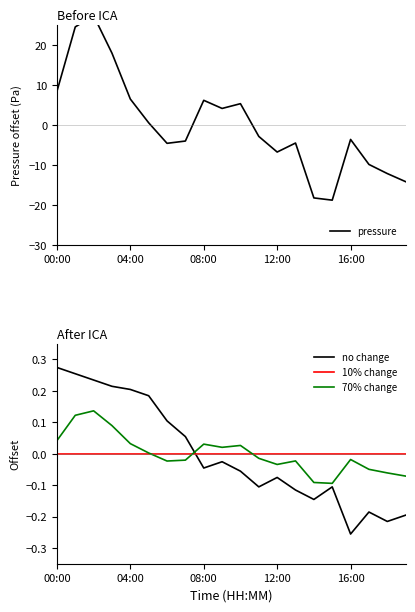

At which label is humidity (scaled) closest to 0?

00:00